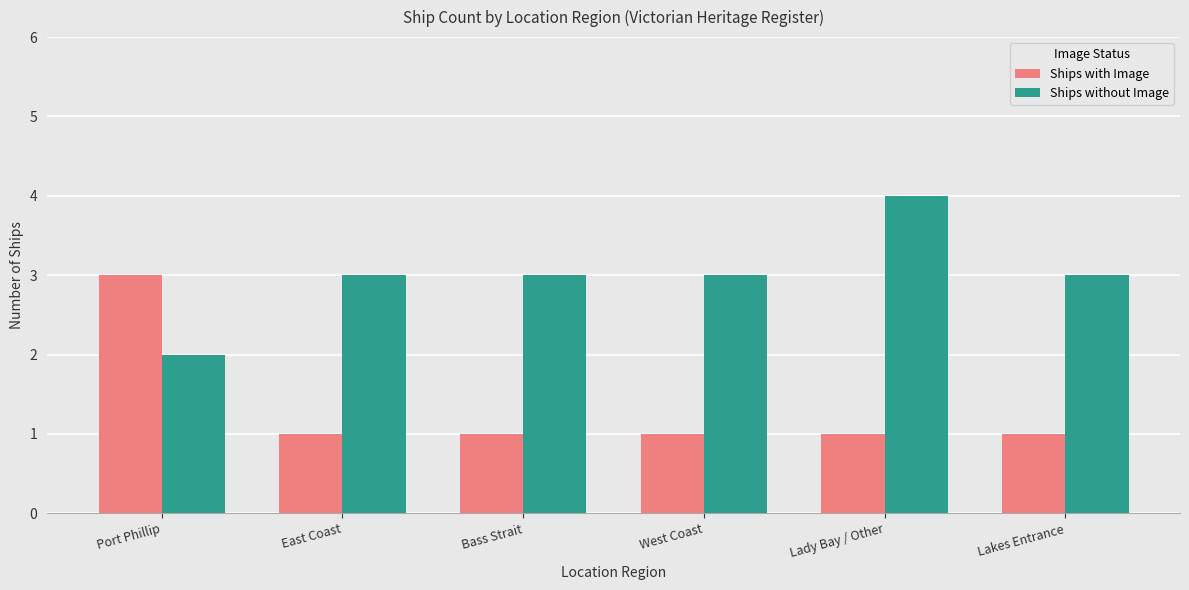

How many categories are shown in the chart?

6